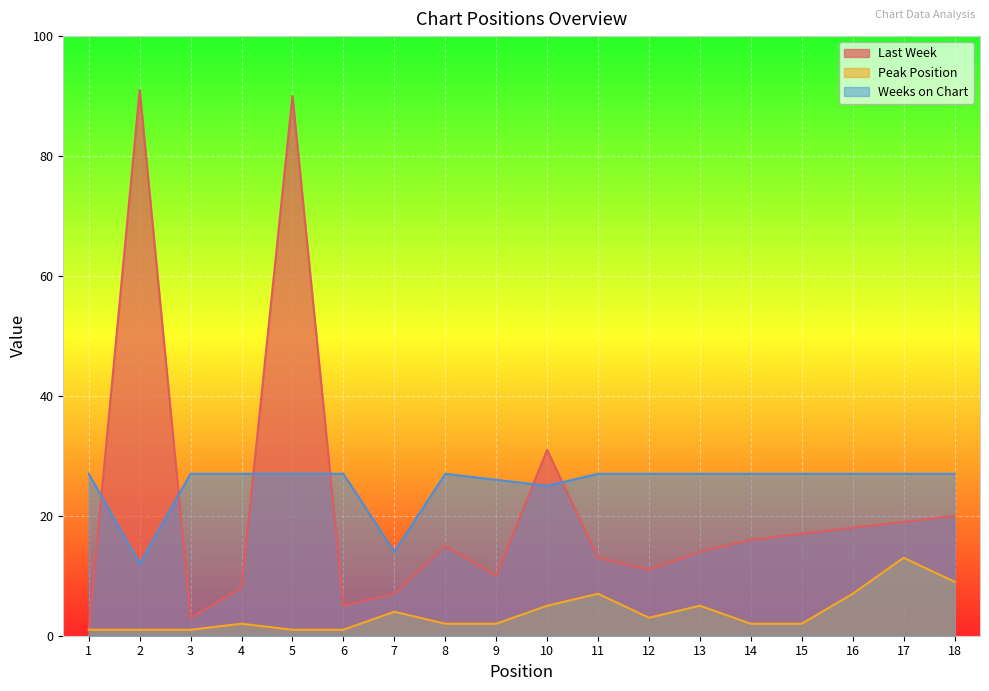

True or false: Peak Position and Weeks on Chart cross at least once.

False